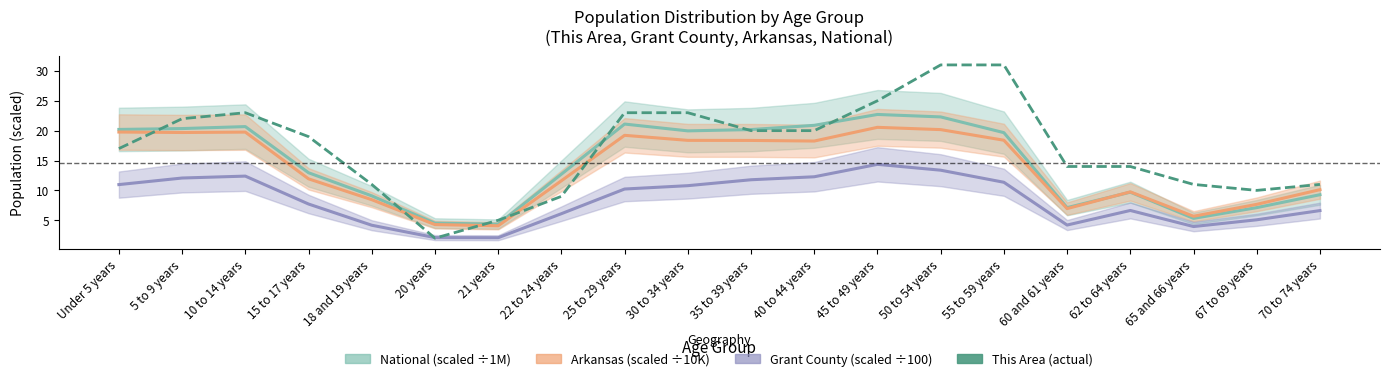

How many values exceed 19?

9